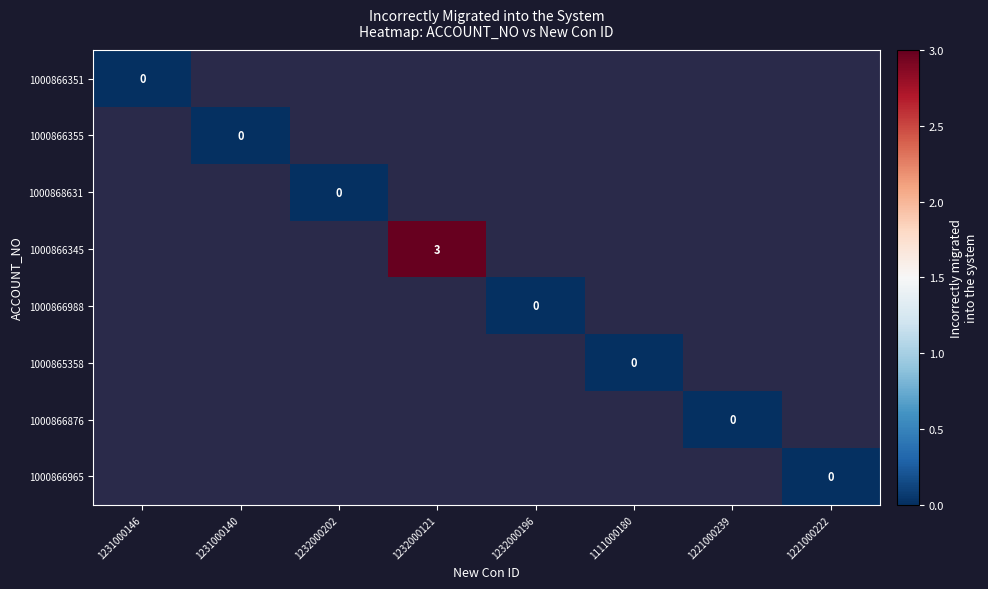

At how many categories does at least one series exceed 0?

1